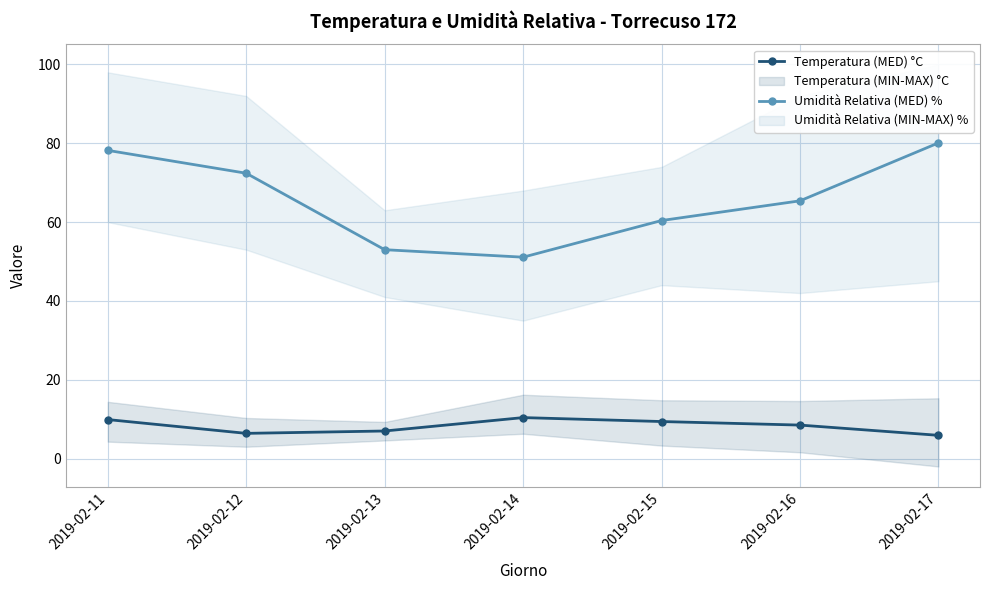

Which category has the highest value in the Umidità Relativa (MED) % series?

2019-02-17